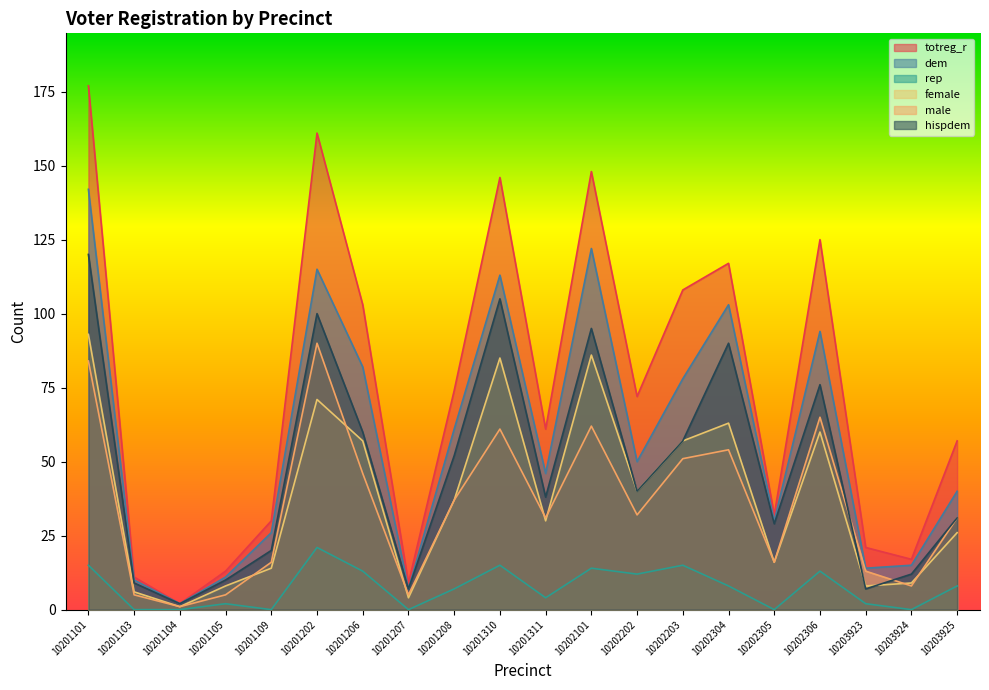

True or false: female has a value of 8 at 10201105.

True